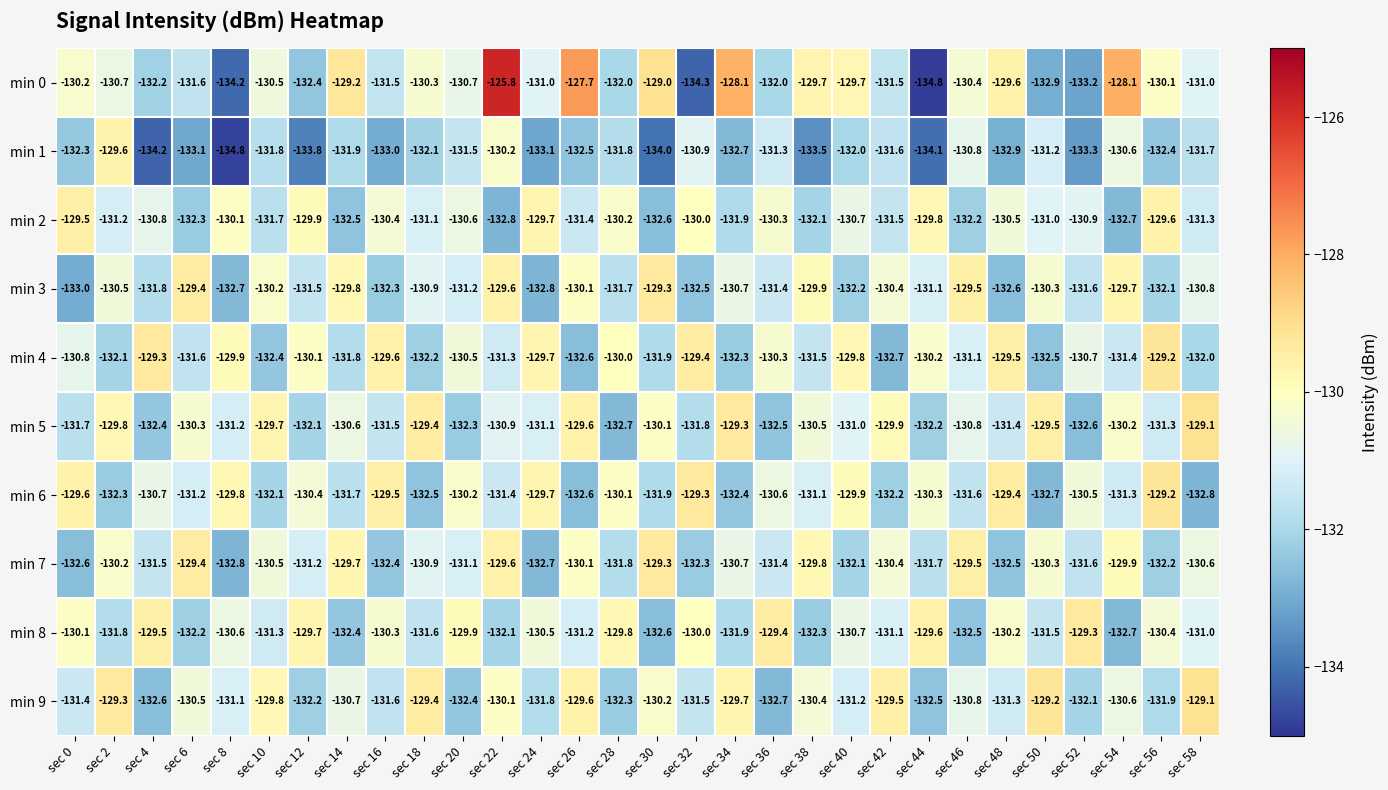

What is the minimum value shown in the chart?

-134.8